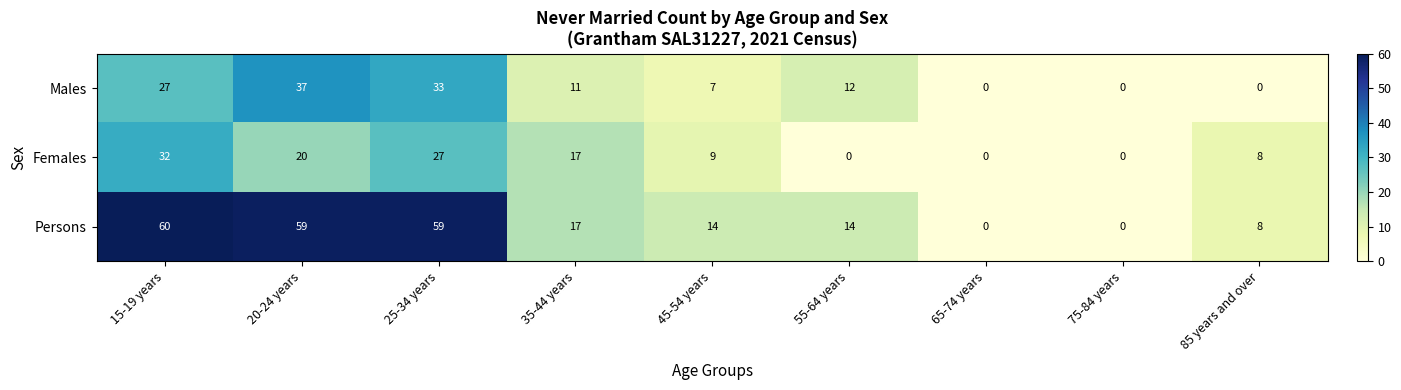

What is the sum of the Persons values at 85 years and over and 20-24 years?

67